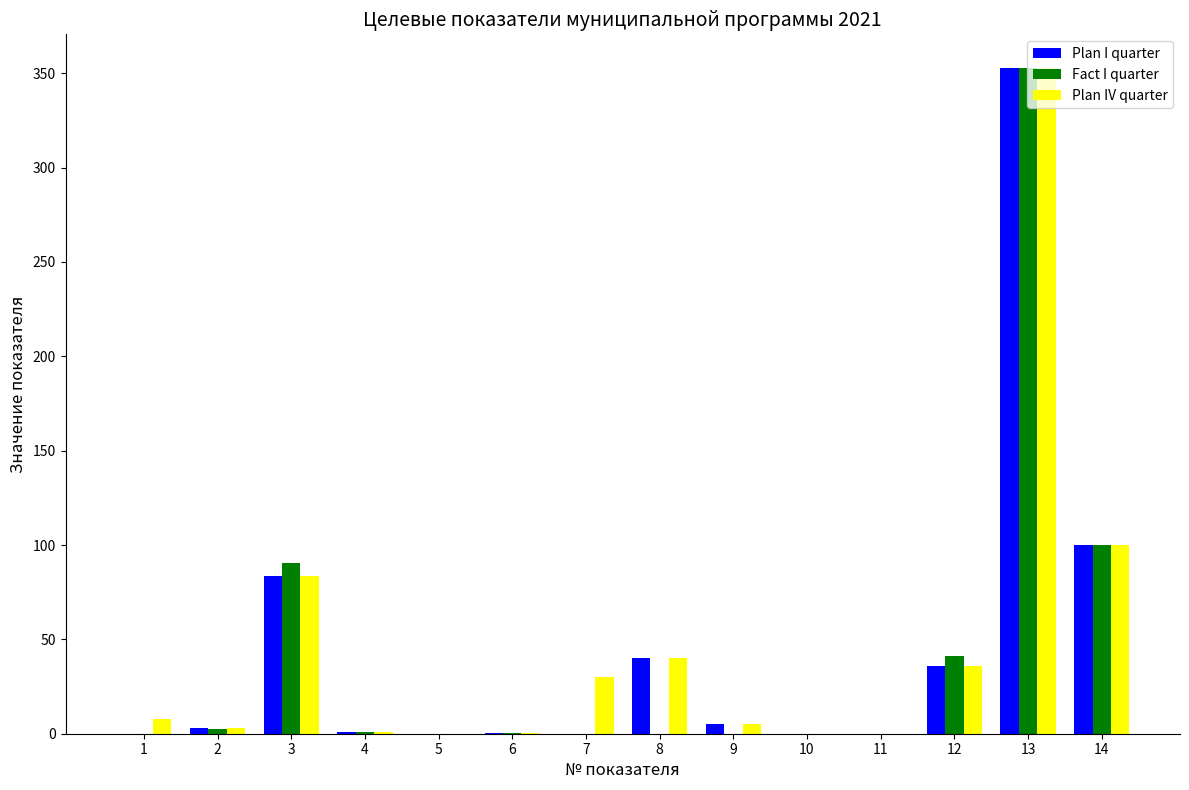

Is the value of Plan I quarter at 3 greater than the value of Plan IV quarter at 7?

Yes